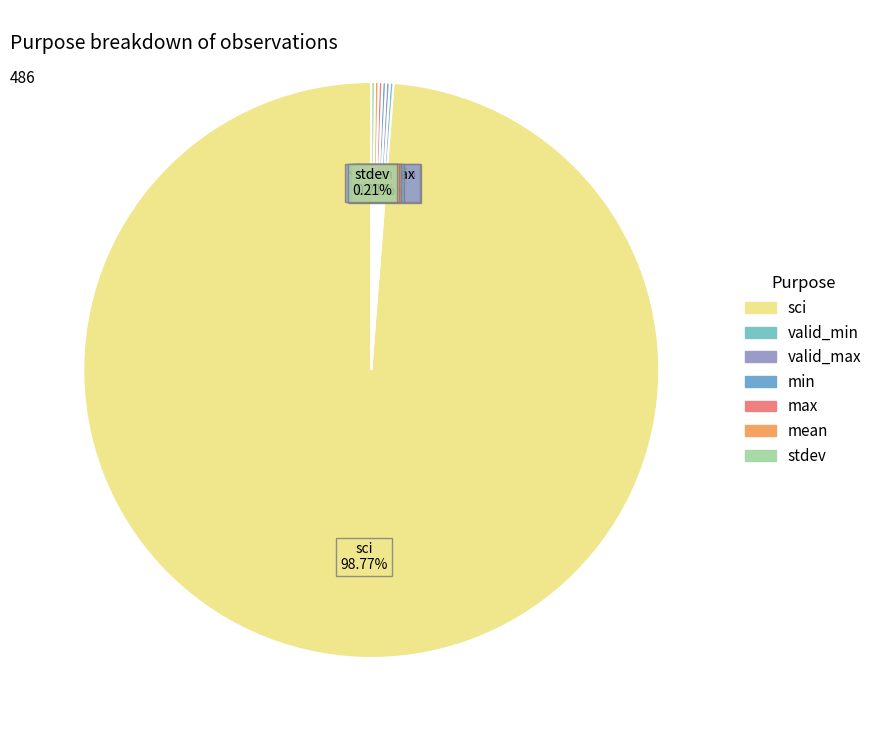

Does any single category account for the majority?

Yes